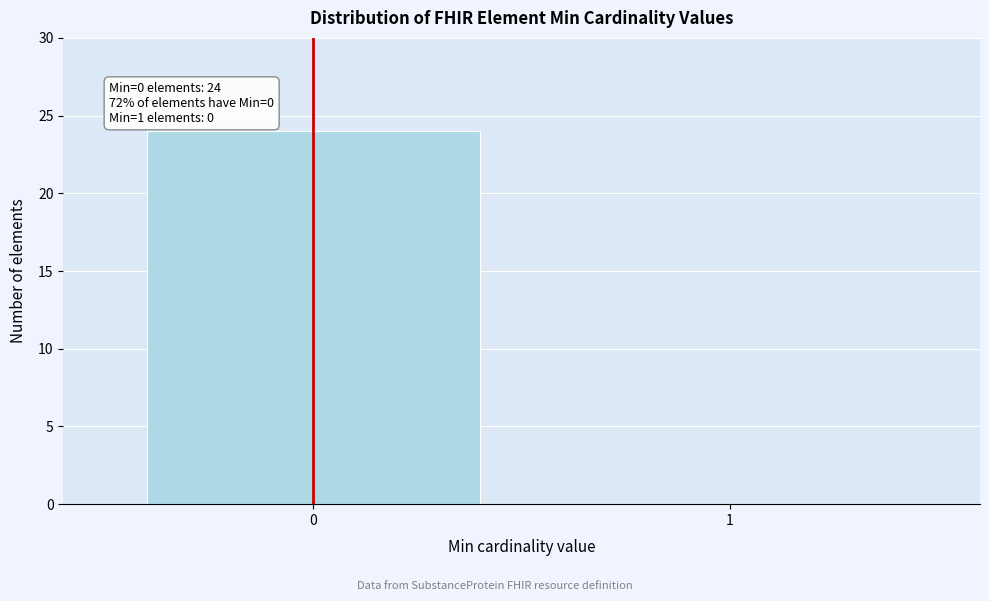

Reading left to right, extract all data points from this chart.

0=24	1=0